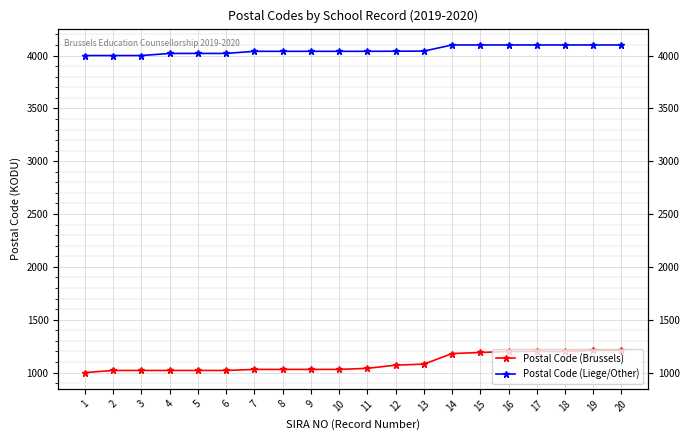

What is the greatest value displayed?

4100